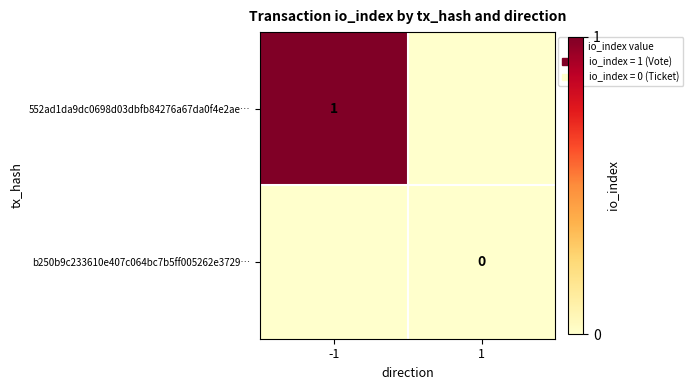

Is it true that 552ad1da9dc0698d03dbfb84276a67da0f4e2ae… equals 1 at -1?

True